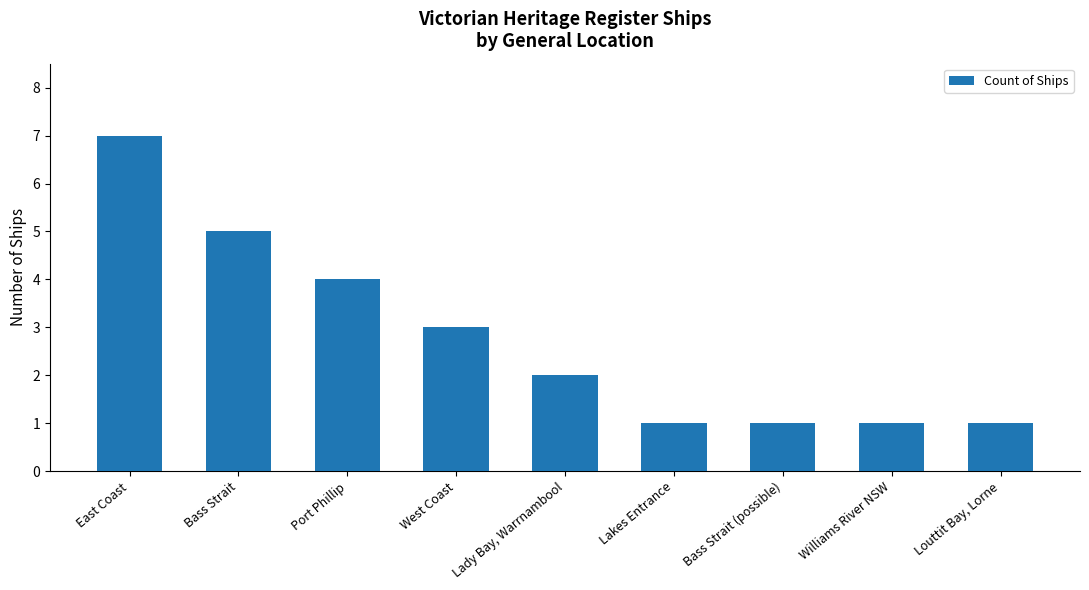

What is the ratio of the value at Lady Bay, Warrnambool to the value at Williams River NSW?

2.0